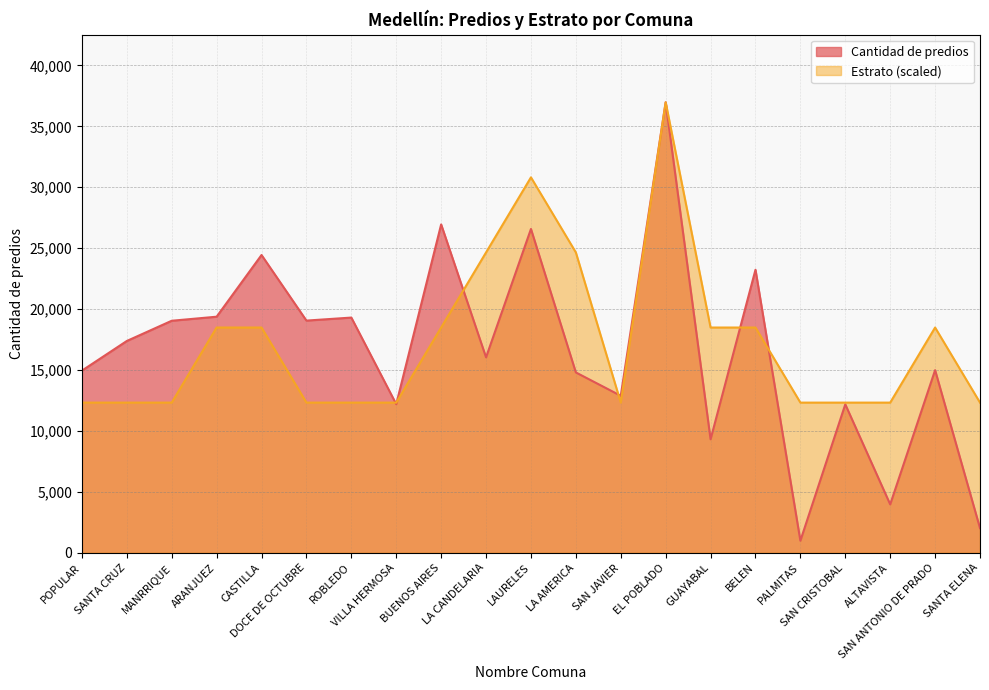

Reading left to right, list all the values displayed in this chart.

Cantidad de predios: 14951.0	17385.0	19045.0	19378.0	24441.0	19058.0	19306.0	12198.0	26952.0	16043.0	26579.0	14803.0	12887.0	36979.0	9317.0	23232.0	991.0	12183.0	3974.0	14990.0	2024.0
Estrato: 12326.3	12326.3	12326.3	18489.5	18489.5	12326.3	12326.3	12326.3	18489.5	24652.7	30815.8	24652.7	12326.3	36979.0	18489.5	18489.5	12326.3	12326.3	12326.3	18489.5	12326.3